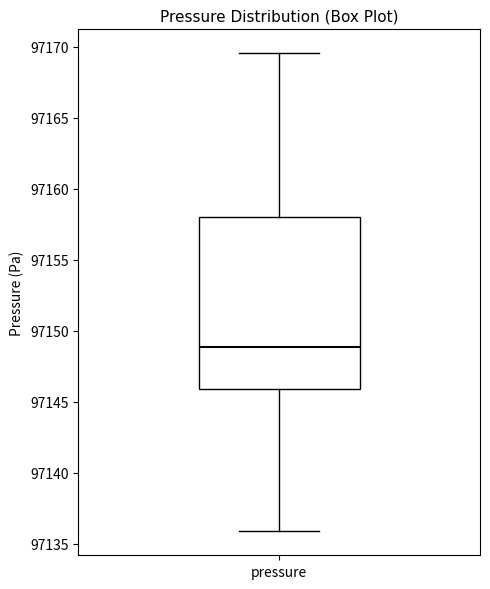

Transcribe this box plot: give where the median line is, the range the box spans, and where the two whiskers end, as read against the y-axis. The values are not printed on the chart, so give them approximately, as read against the axis.

median 97149.0, box 97146.0 to 97158.0, whiskers 97136.0 to 97169.5